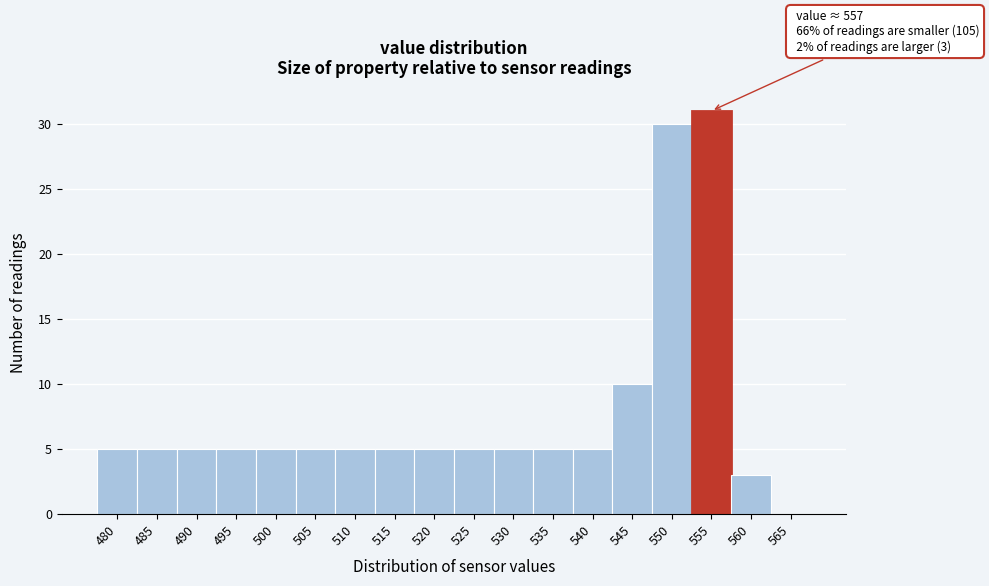

Reading left to right, what are all the values shown in this chart?

480=5	485=5	490=5	495=5	500=5	505=5	510=5	515=5	520=5	525=5	530=5	535=5	540=5	545=10	550=30	555=31	560=3	565=0